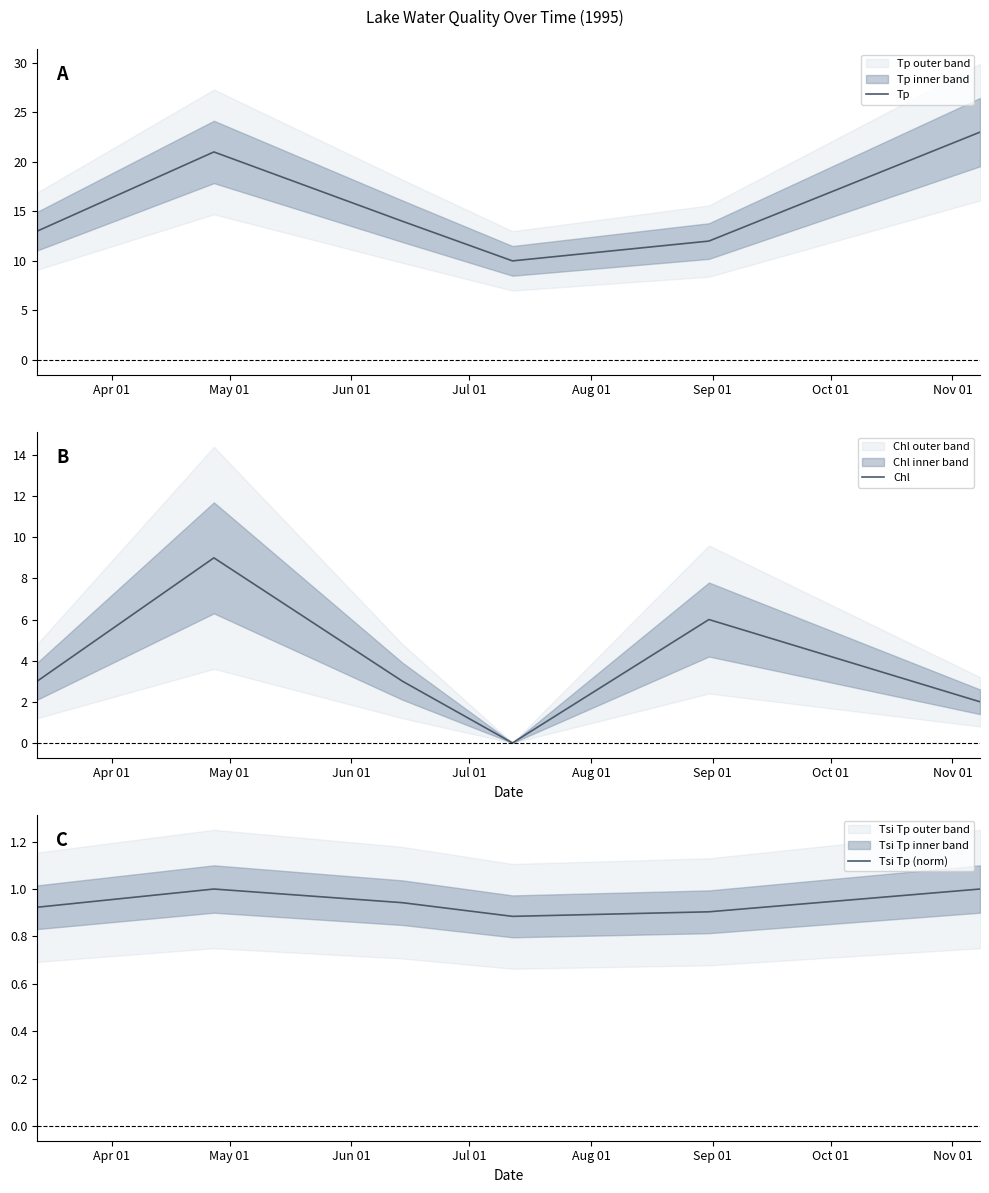

What is the lowest value of the Tp series?

10